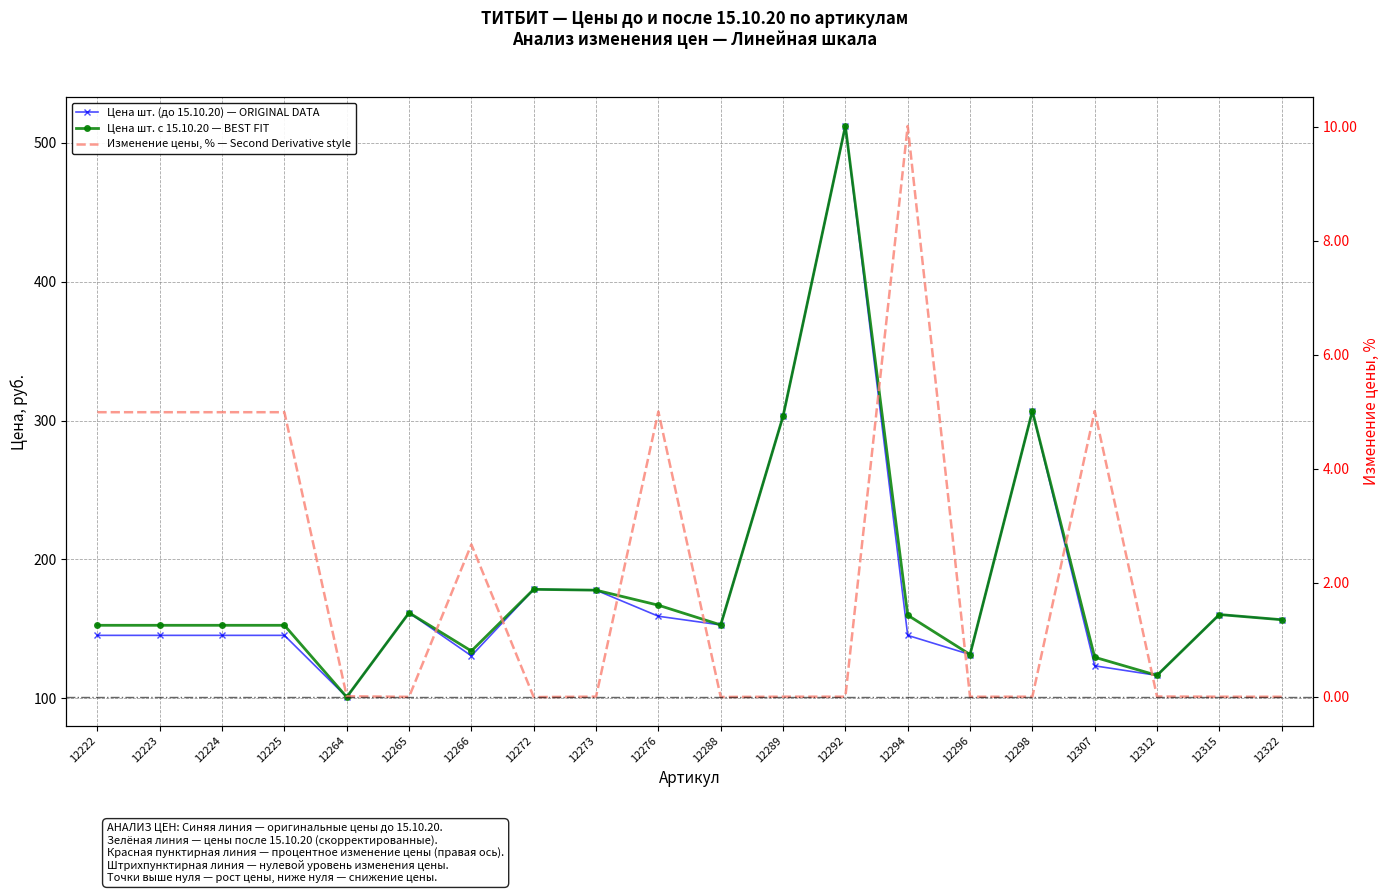

Reading right to left, transcribe all the data shown in this chart.

Цена шт.: 12322=156.5	12315=160.3	12312=116.4	12307=123.3	12298=306.8	12296=131.5	12294=145.3	12292=512.2	12289=303.0	12288=152.8	12276=159.0	12273=177.8	12272=178.4	12266=130.5	12265=161.5	12264=100.8	12225=145.3	12224=145.3	12223=145.3	12222=145.3
Цена шт. с 15.10.20: 12322=156.5	12315=160.3	12312=116.4	12307=129.5	12298=306.8	12296=131.5	12294=159.8	12292=512.2	12289=303.0	12288=152.8	12276=167.0	12273=177.8	12272=178.4	12266=134.0	12265=161.5	12264=100.8	12225=152.5	12224=152.5	12223=152.5	12222=152.5
Изменение цены, %: 12322=-0.0	12315=0.0	12312=0.0	12307=5.0	12298=0.0	12296=-0.0	12294=10.0	12292=0.0	12289=0.0	12288=-0.0	12276=5.0	12273=0.0	12272=-0.0	12266=2.7	12265=-0.0	12264=0.0	12225=5.0	12224=5.0	12223=5.0	12222=5.0